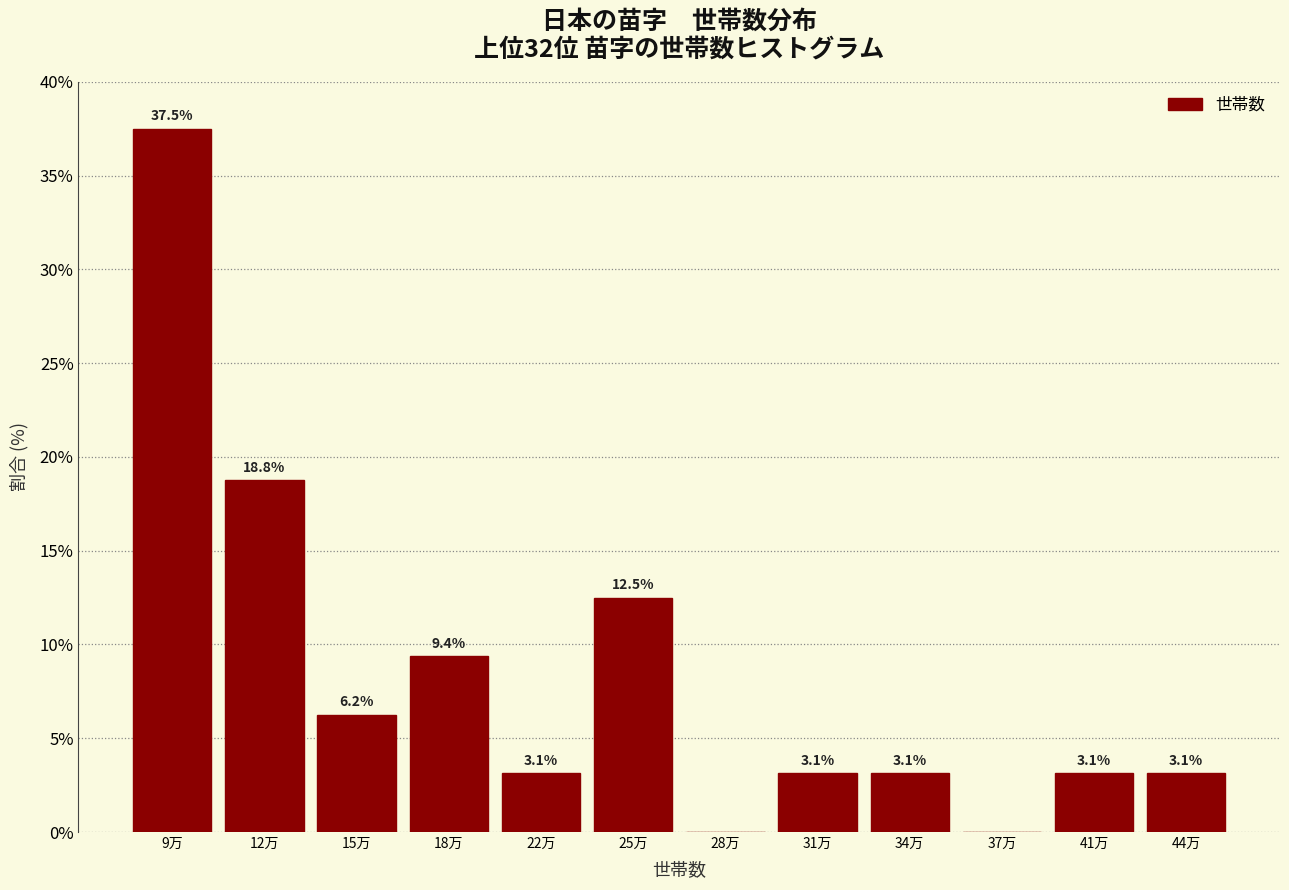

Approximately how many times larger is the value at 44万 compared to 31万?

1.0